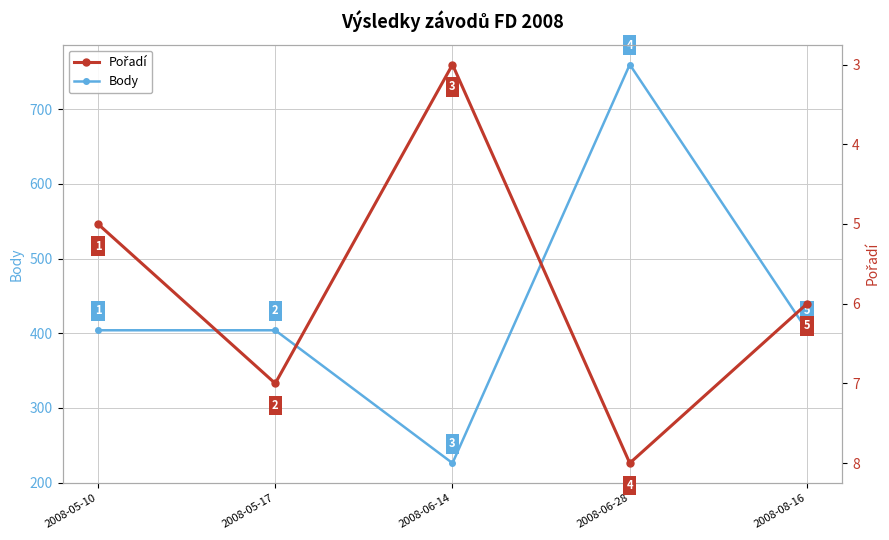

The Body series shows 404 at 2008-05-17. True or false?

True